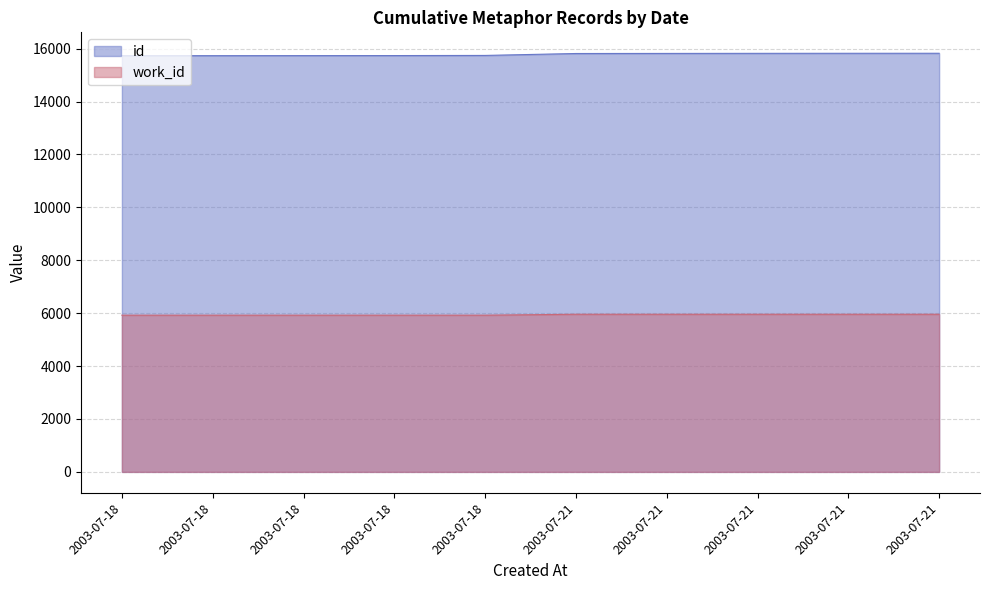

Which series has the largest total across all categories?

id